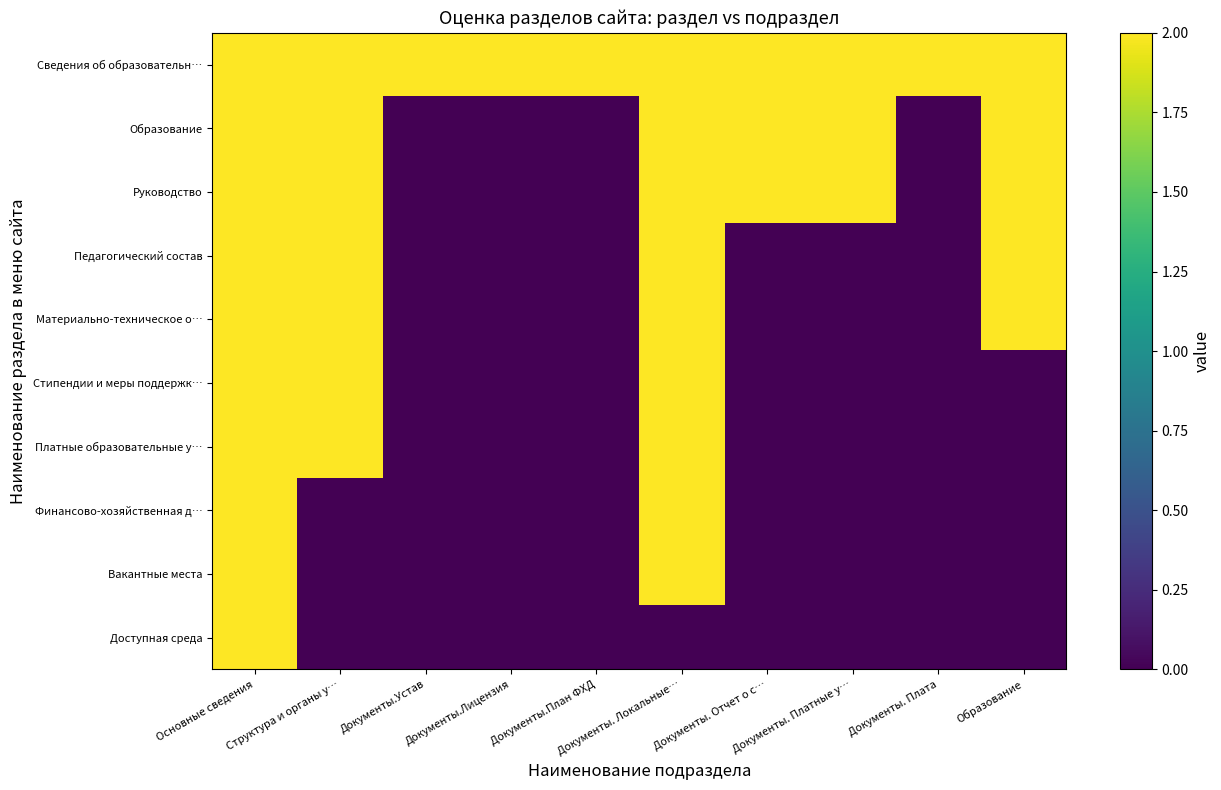

At how many categories does at least one series exceed 0?

10